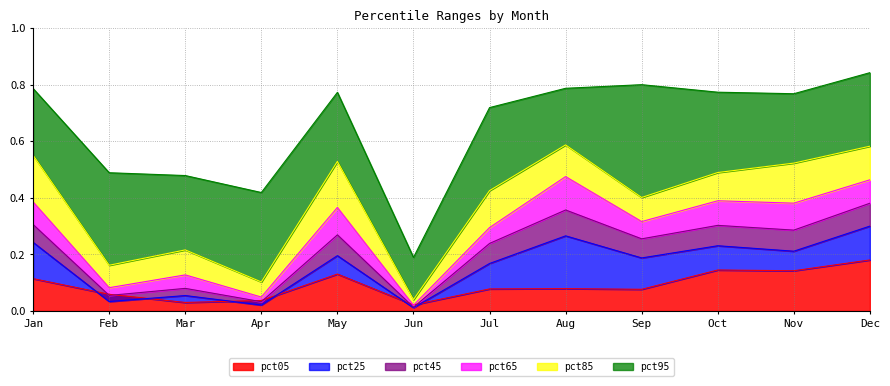

What is the total value across all series at Jan?

2.4